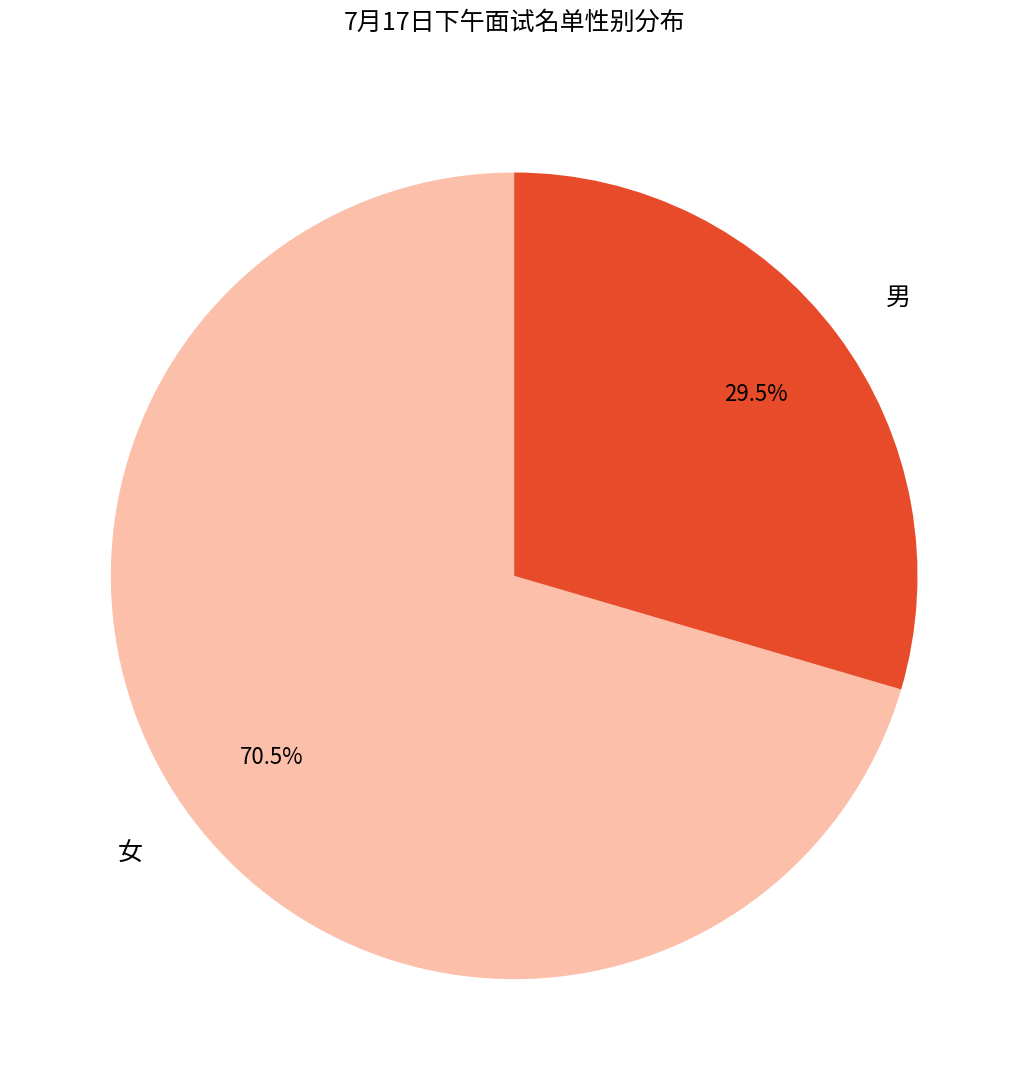

Is there a majority slice in this chart?

Yes